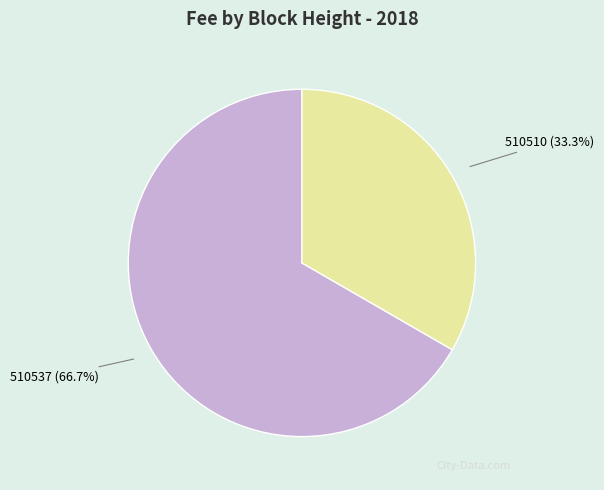

Is there any slice that represents more than half of the pie?

Yes